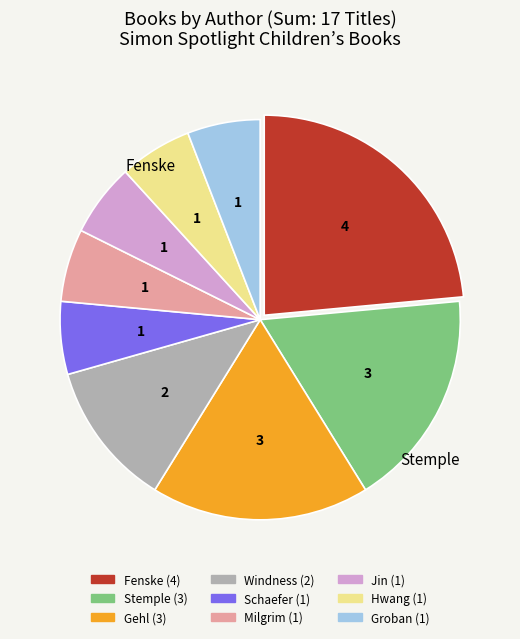

Is there any slice that represents more than half of the pie?

No